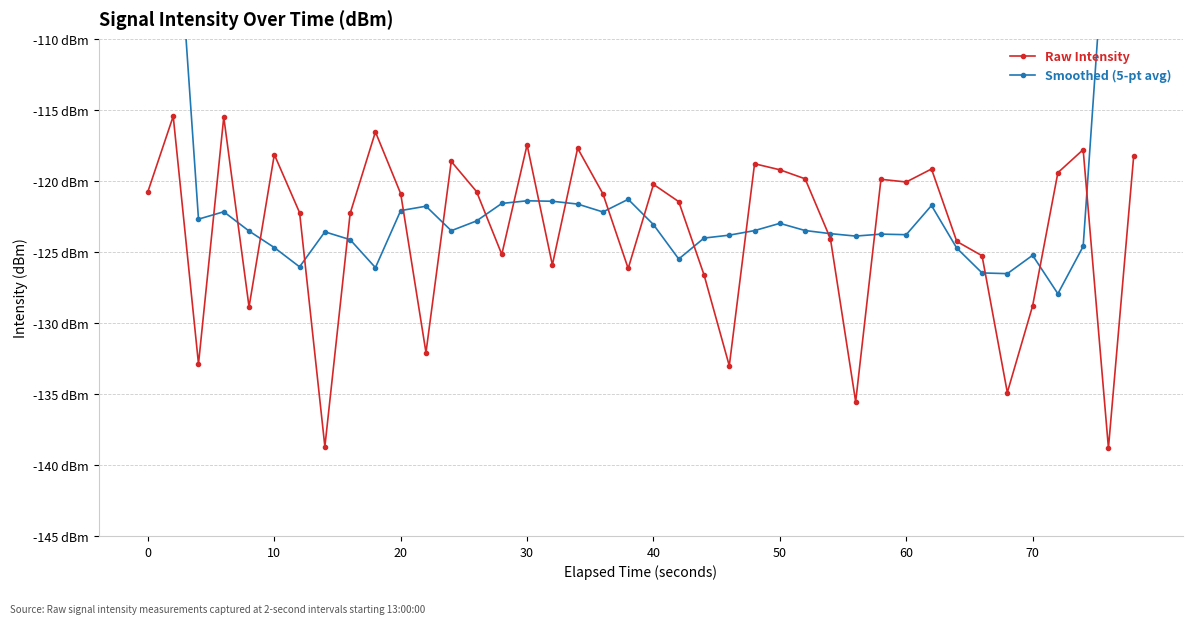

What are all the series names shown in the legend?

Raw Intensity, Smoothed (5-pt avg)